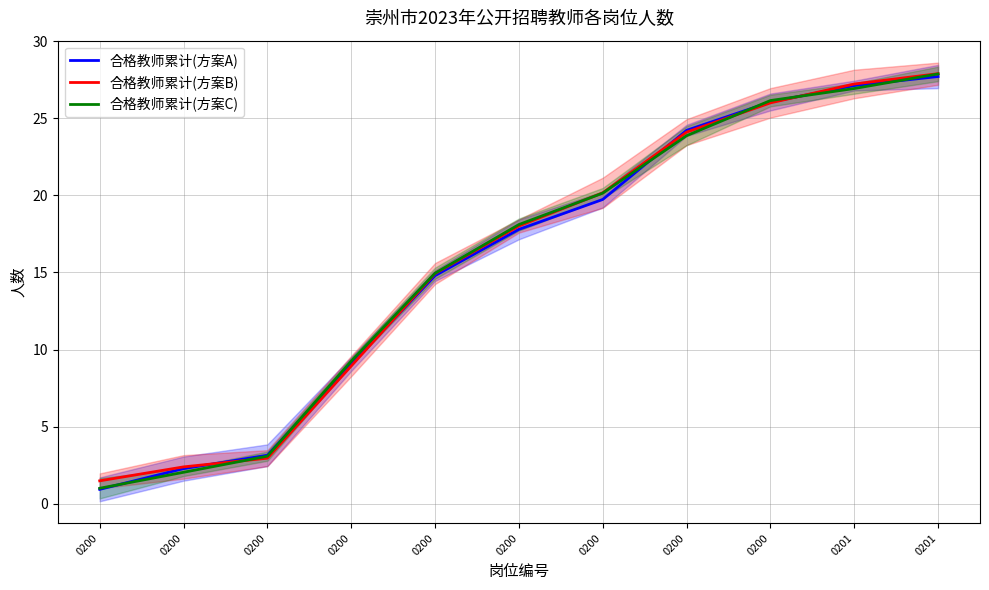

Which series ends up on top after the final intersection of 合格教师累计(方案A) and 合格教师累计(方案B)?

合格教师累计(方案B)